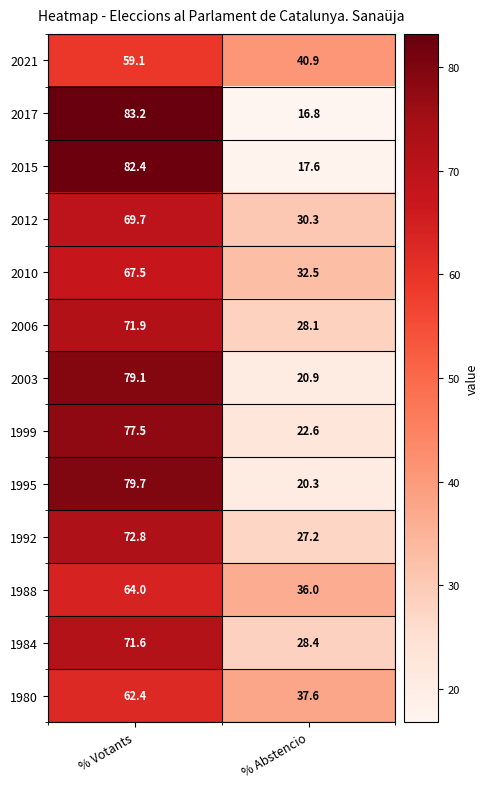

The 1992 series shows 130.0 at % Votants. True or false?

False